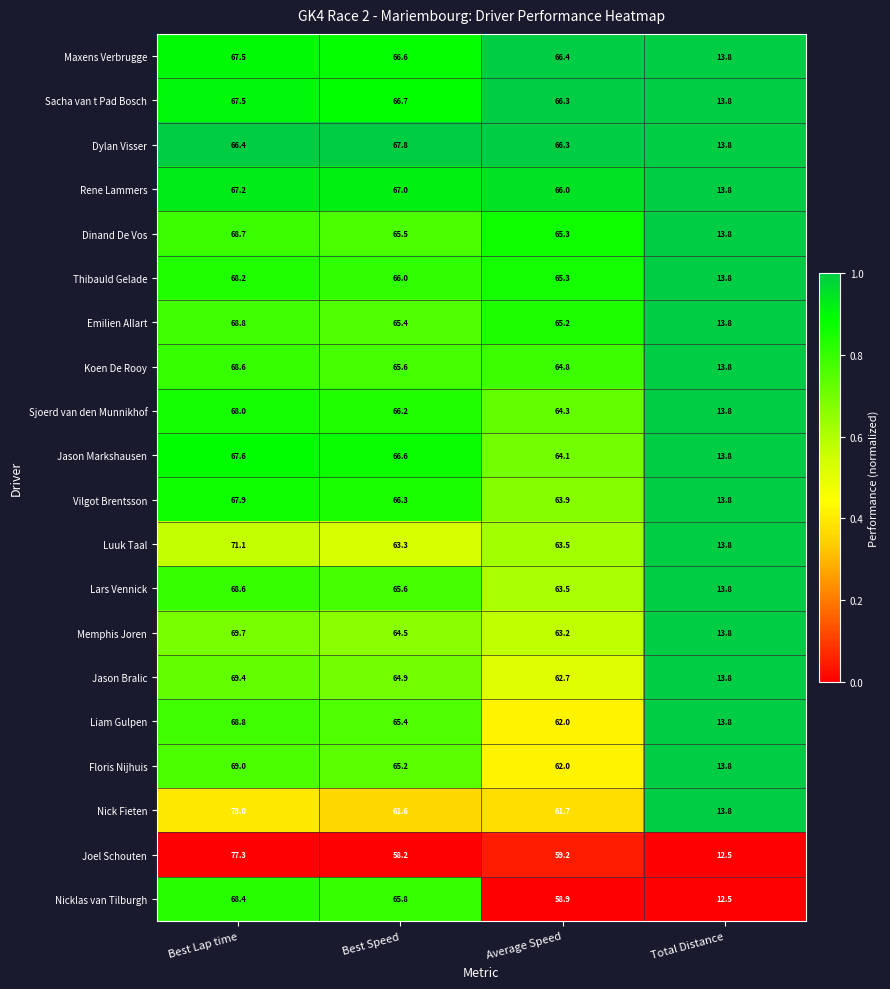

Which category has the highest value across all series?

Best Lap time